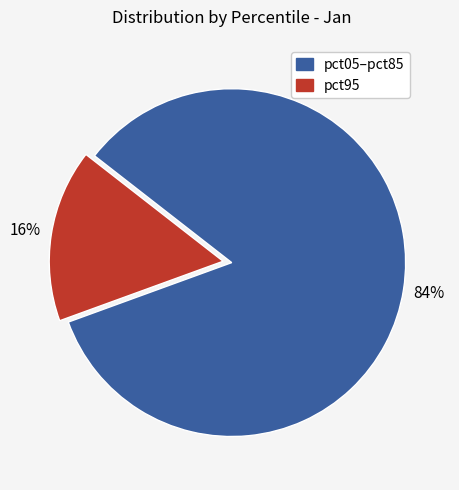

To the nearest percent, what is the difference between the largest and smallest slice percentages?

68%